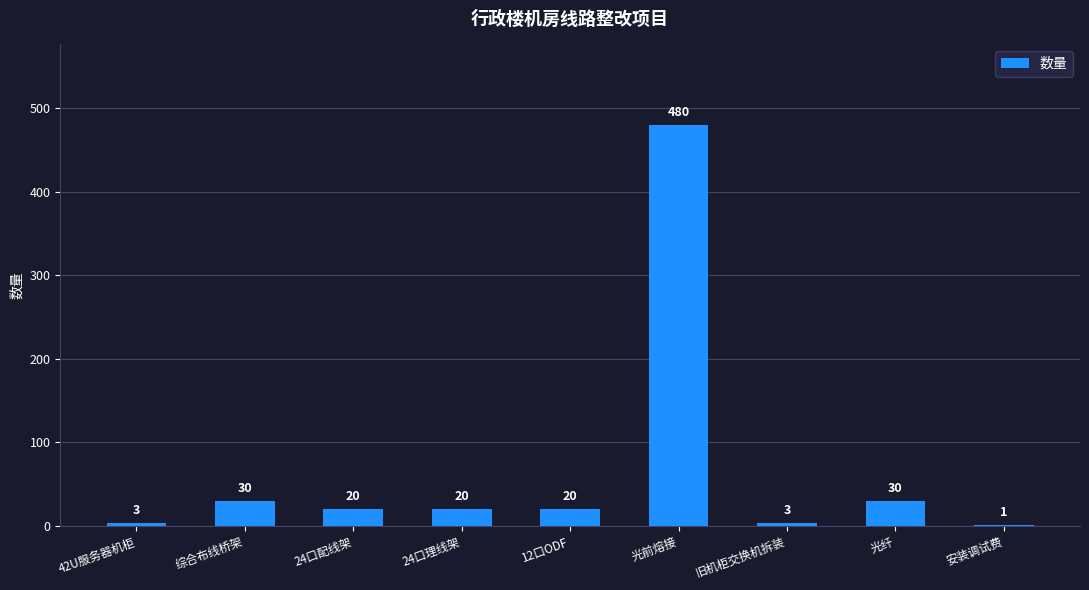

Reading right to left, what are all the values shown in this chart?

1	30	3	480	20	20	20	30	3